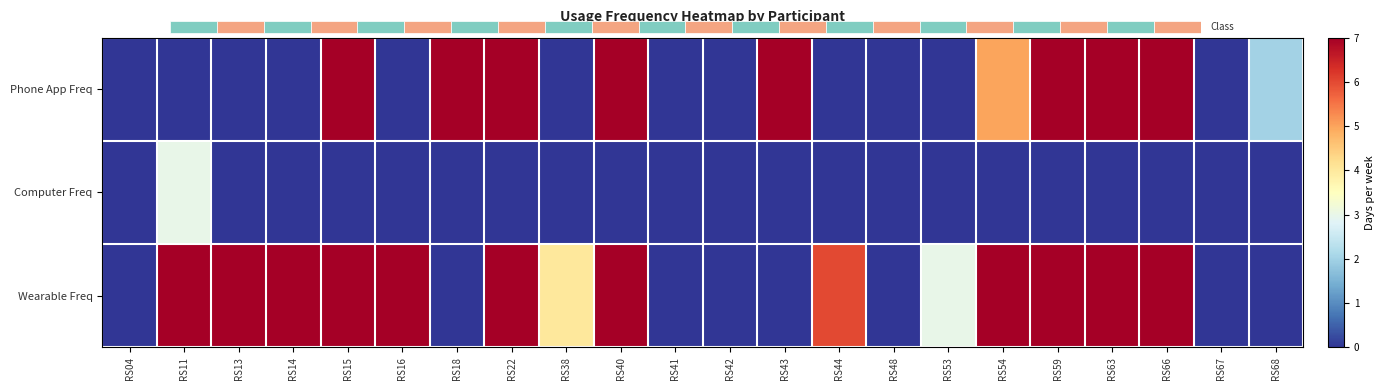

Reading right to left, transcribe all the data shown in this chart.

Phone App Freq: RS68=2	RS67=0	RS66=7	RS63=7	RS59=7	RS54=5	RS53=0	RS48=0	RS44=0	RS43=7	RS42=0	RS41=0	RS40=7	RS38=0	RS22=7	RS18=7	RS16=0	RS15=7	RS14=0	RS13=0	RS11=0	RS04=0
Computer Freq: RS68=0	RS67=0	RS66=0	RS63=0	RS59=0	RS54=0	RS53=0	RS48=0	RS44=0	RS43=0	RS42=0	RS41=0	RS40=0	RS38=0	RS22=0	RS18=0	RS16=0	RS15=0	RS14=0	RS13=0	RS11=3	RS04=0
Wearable Freq: RS68=0	RS67=0	RS66=7	RS63=7	RS59=7	RS54=7	RS53=3	RS48=0	RS44=6	RS43=0	RS42=0	RS41=0	RS40=7	RS38=4	RS22=7	RS18=0	RS16=7	RS15=7	RS14=7	RS13=7	RS11=7	RS04=0